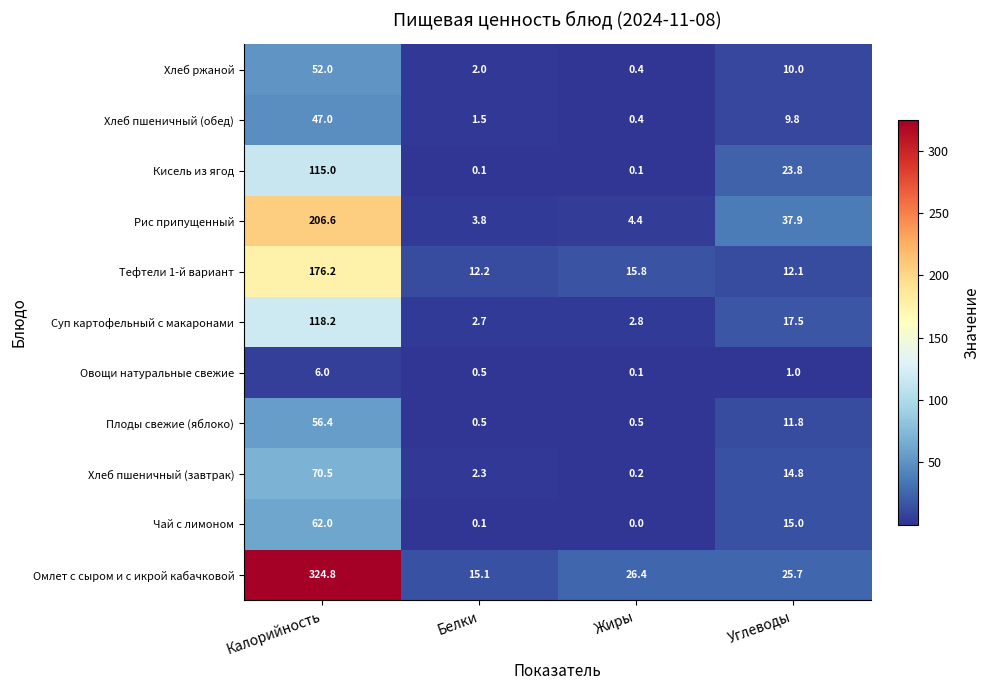

What is the maximum value shown in the chart?

324.8